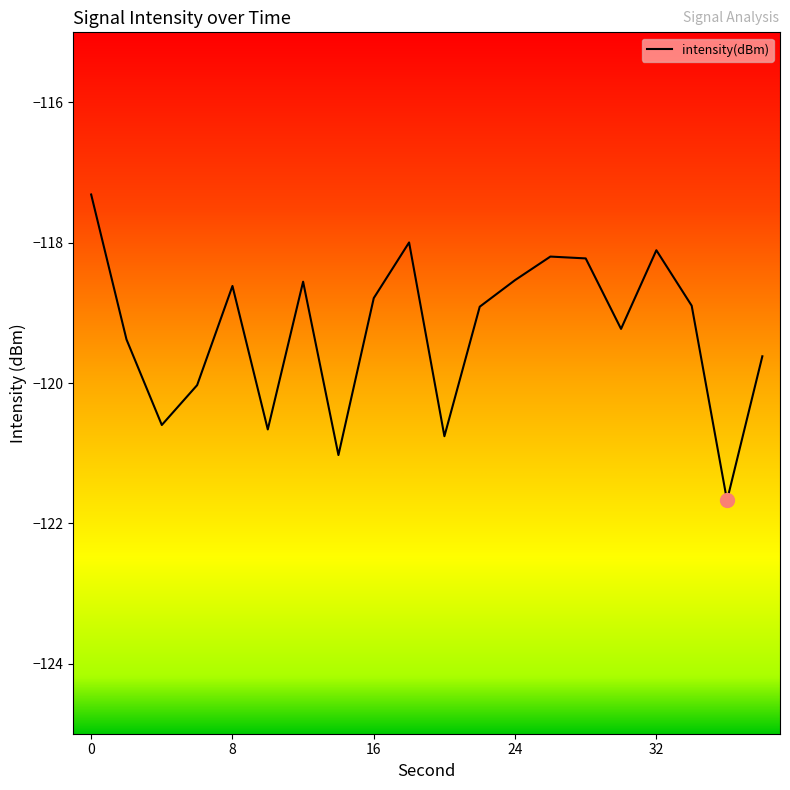

What is the difference between the maximum and minimum values?

4.4